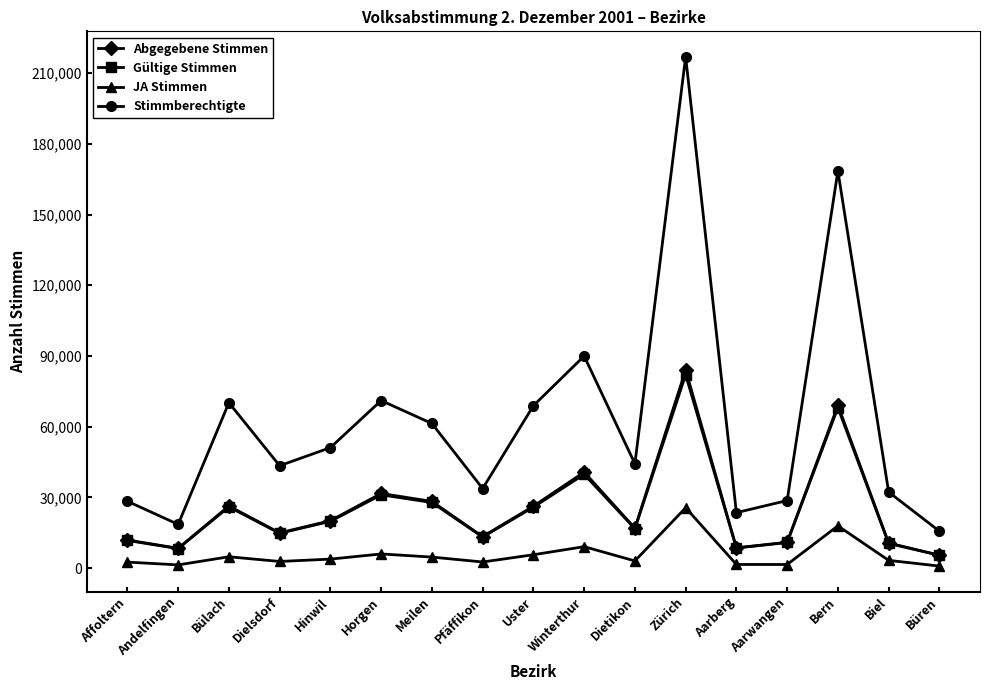

What is the maximum value shown in the chart?

216948